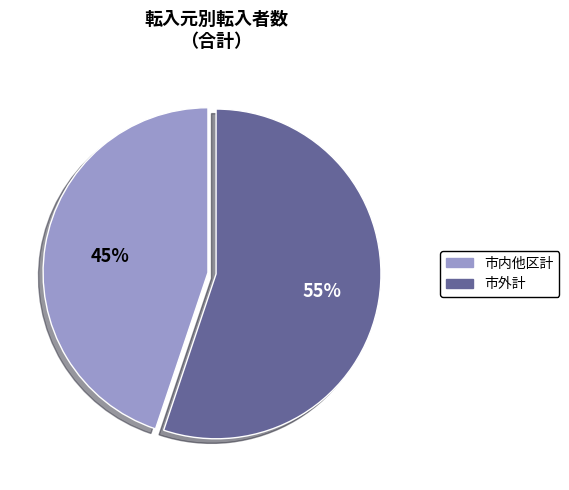

To the nearest percent, what portion does 市外計 represent?

55%